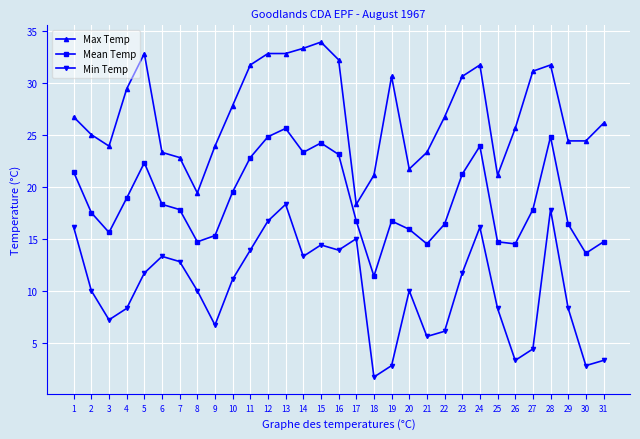

Rank the series by their average value, from highest to lowest.

Max Temp, Mean Temp, Min Temp